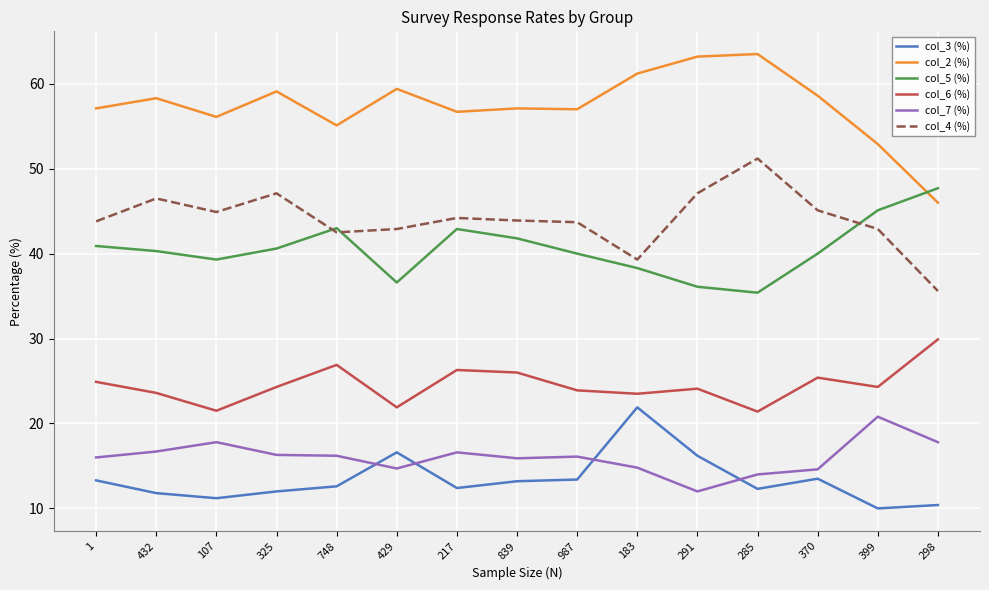

True or false: col_5 (%) and col_3 (%) cross at least once.

False